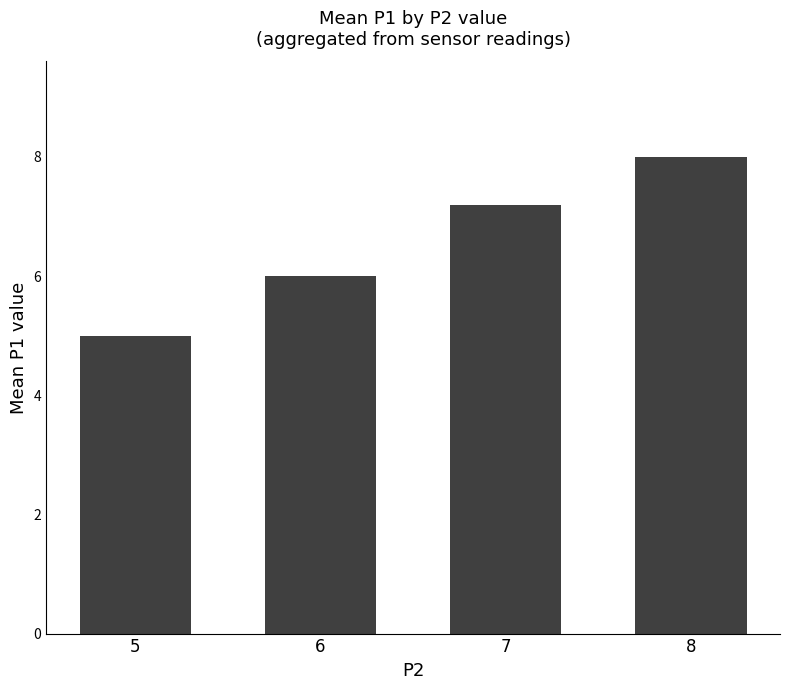

How many values are below 7?

2